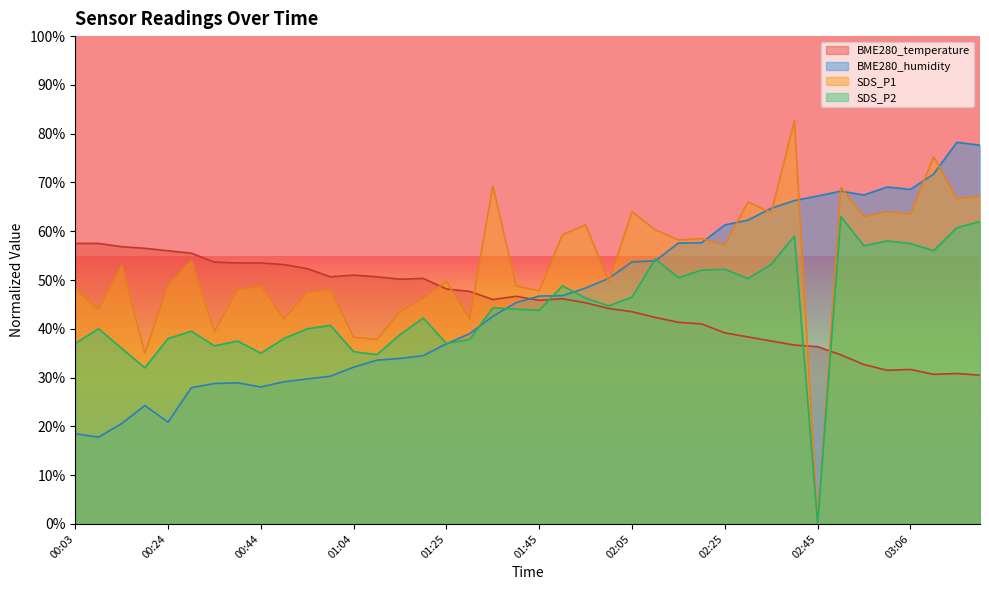

In BME280_temperature, how many points are lower than both neighbors (excluding endpoints)?

6